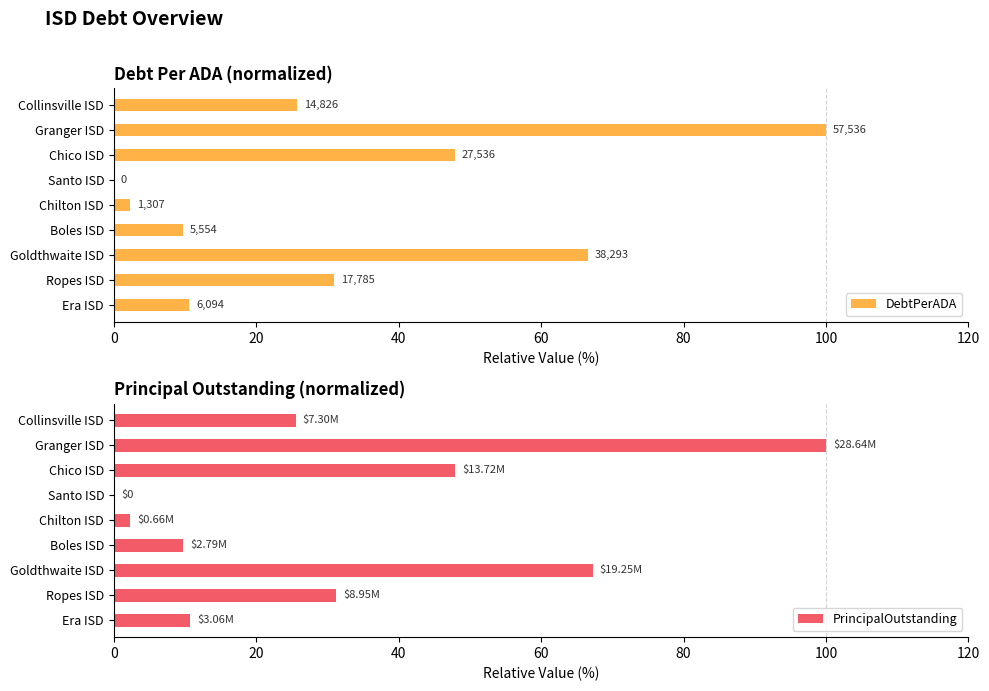

What are all the series names shown in the legend?

DebtPerADA, PrincipalOutstanding